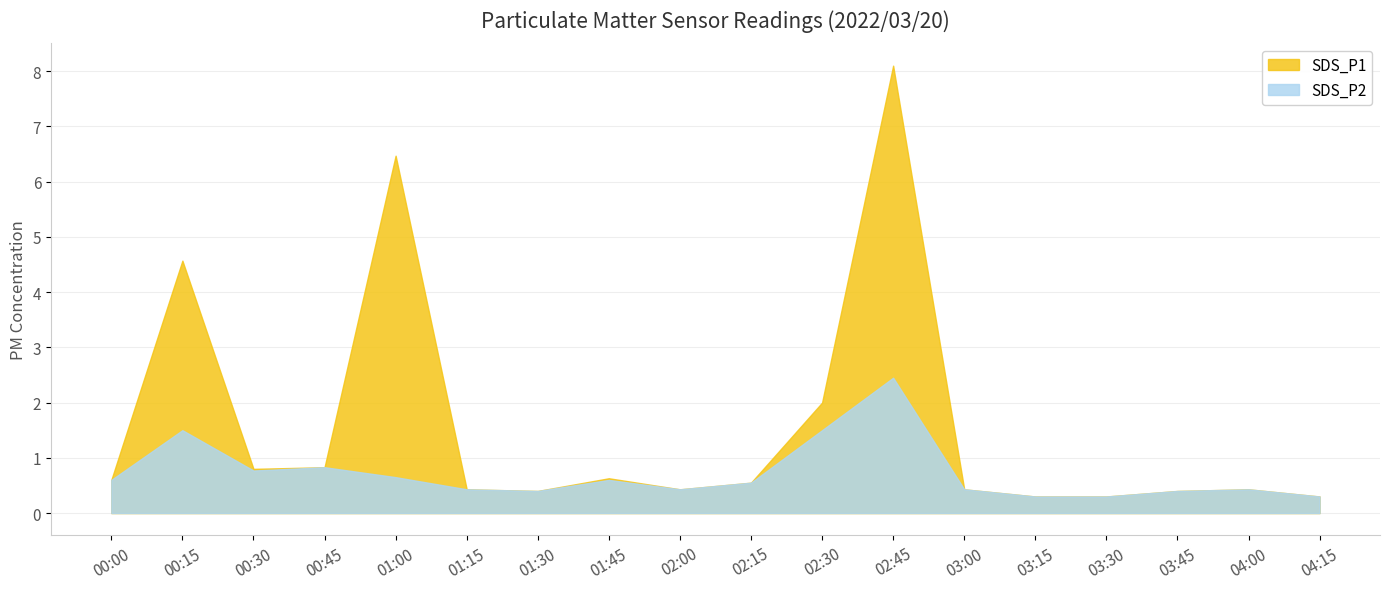

Which series has the widest spread of values?

SDS_P1